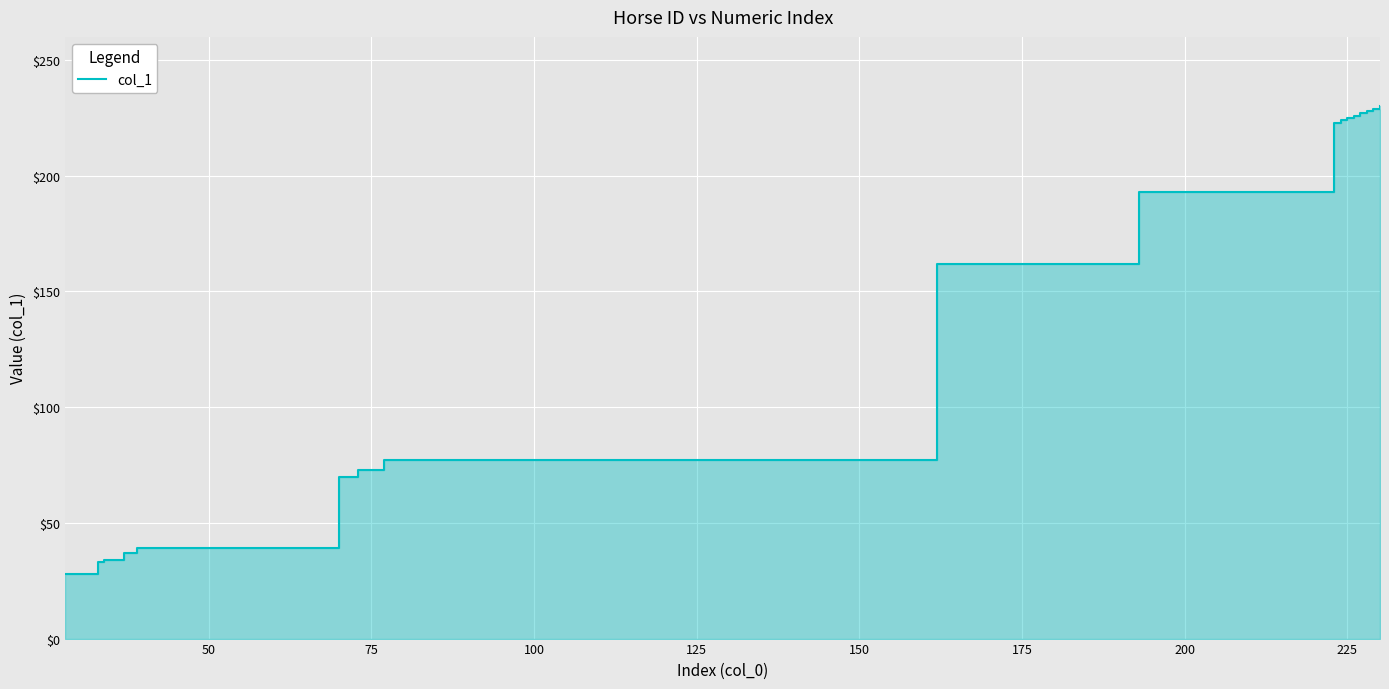

Reading left to right, transcribe all the data shown in this chart.

28	33	34	37	39	70	73	77	162	193	223	224	225	226	227	228	229	230